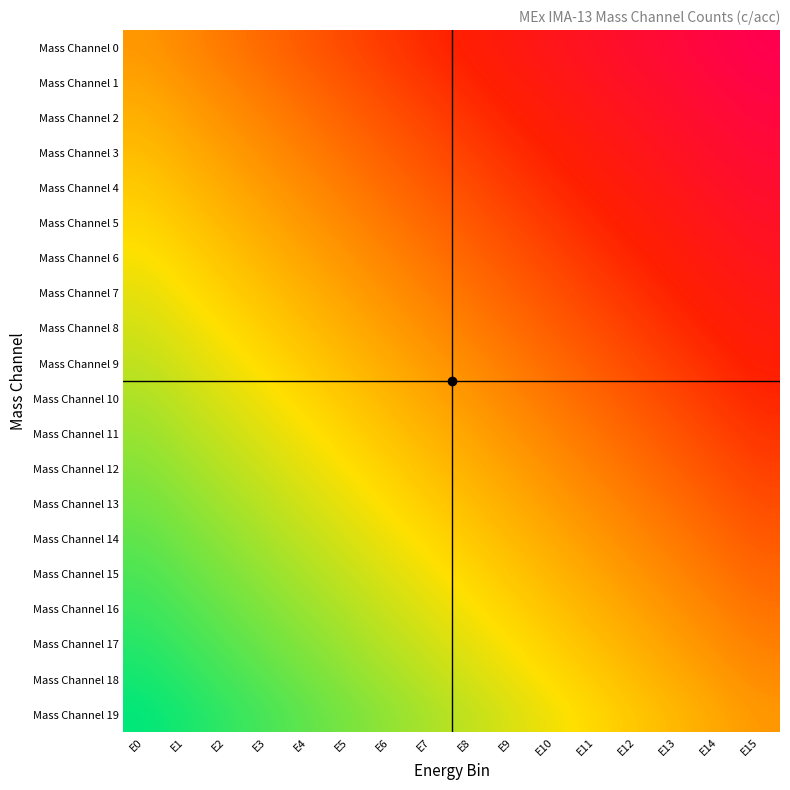

What is the spread (max minus min) of values at E12?

1.0